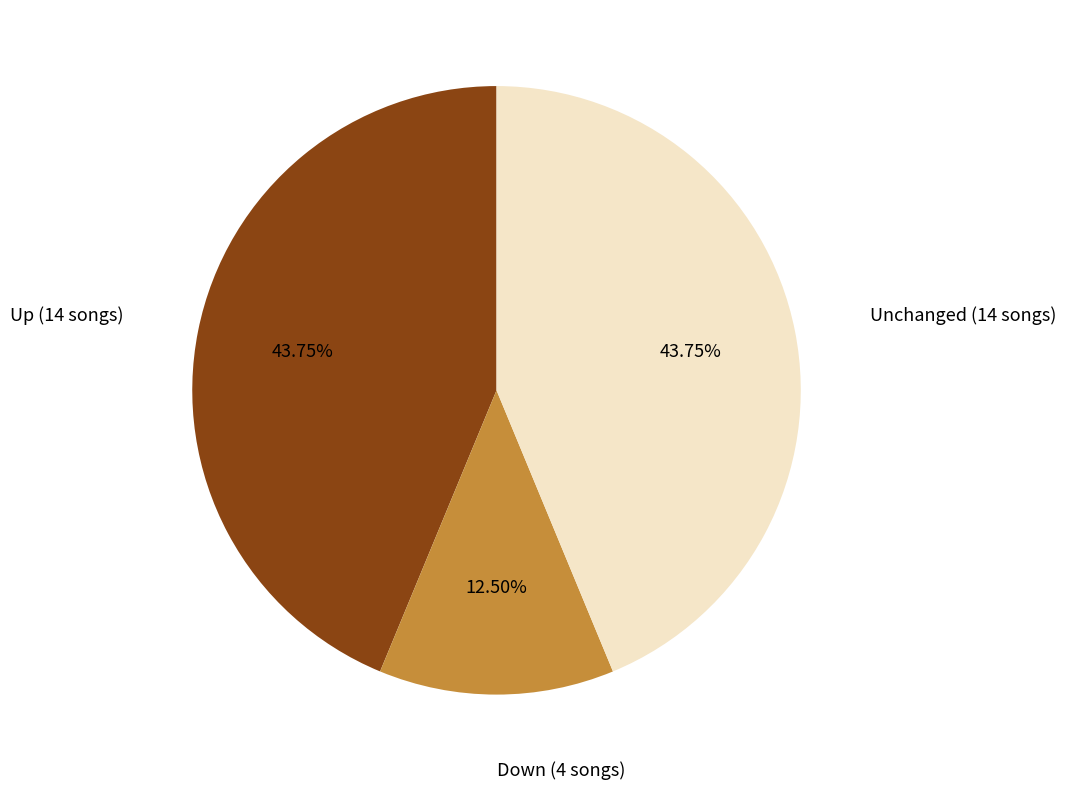

Is there a majority slice in this chart?

No